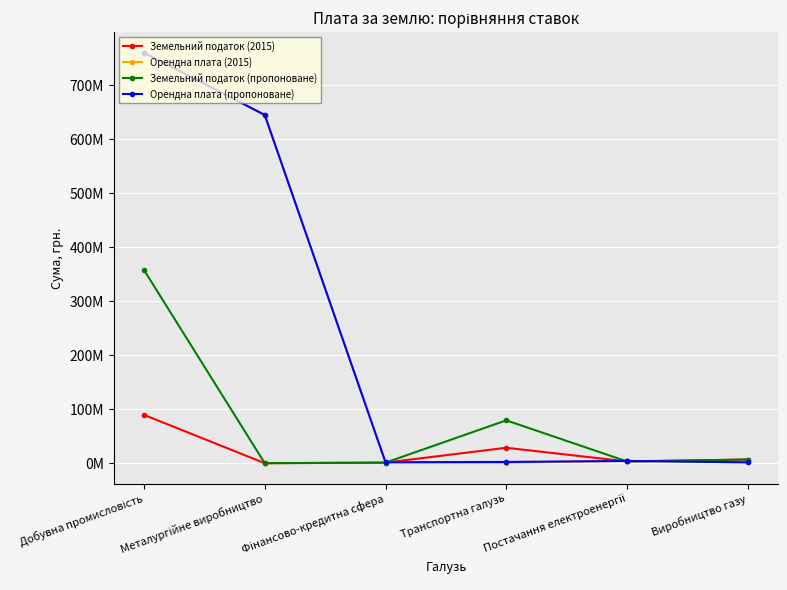

What position from the right is Транспортна галузь?

3